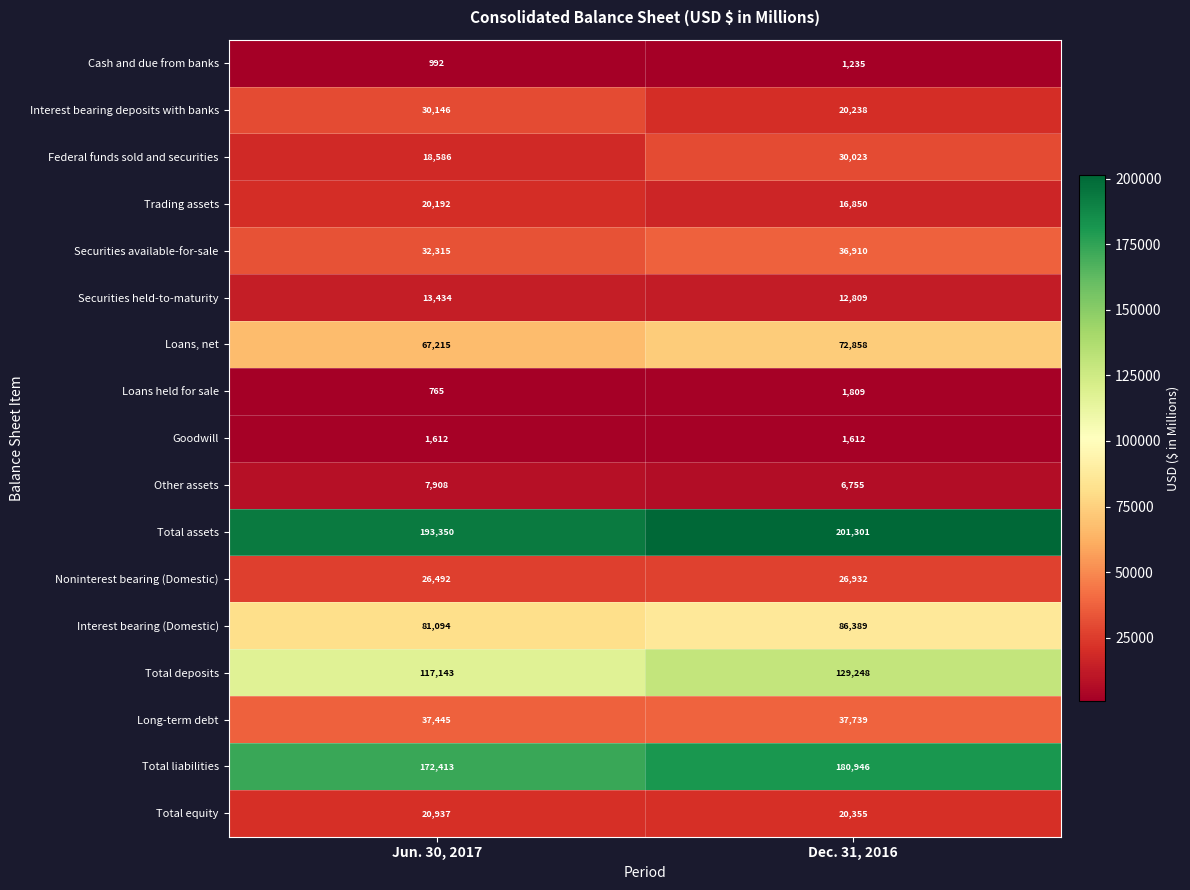

What is the difference between the Total equity values at Jun. 30, 2017 and Dec. 31, 2016?

582